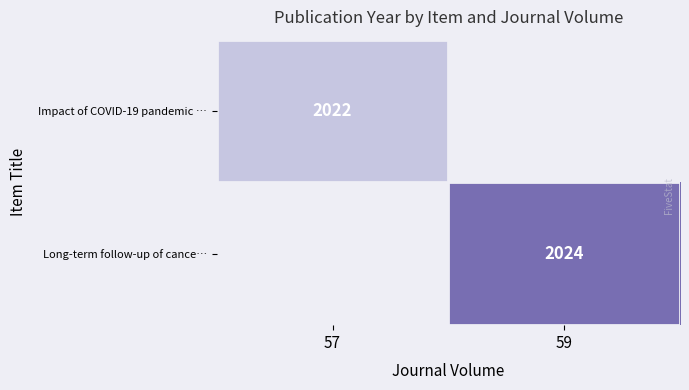

How many distinct data groups are displayed?

2